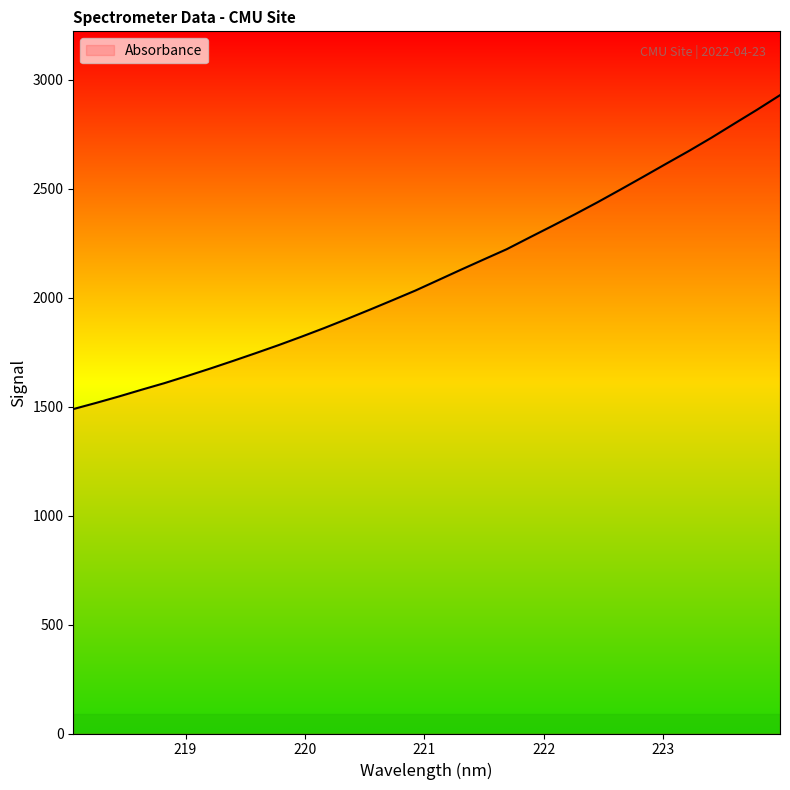

What is the smallest value displayed?

1488.6